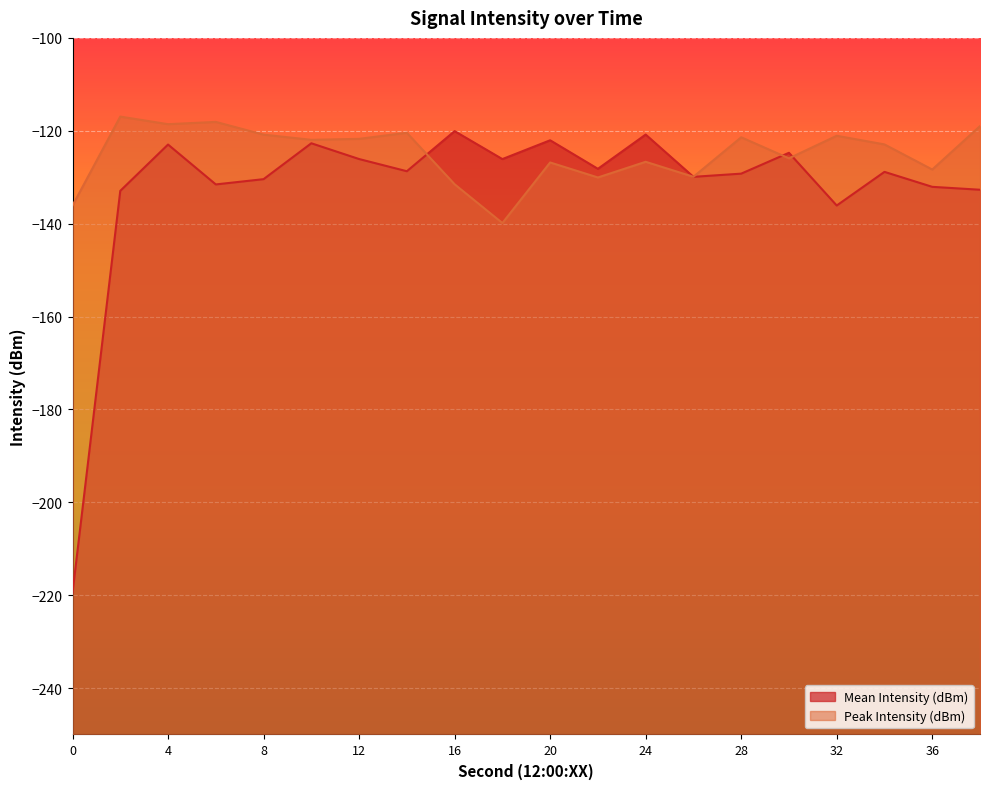

Which series has the widest spread of values?

Mean Intensity (dBm)